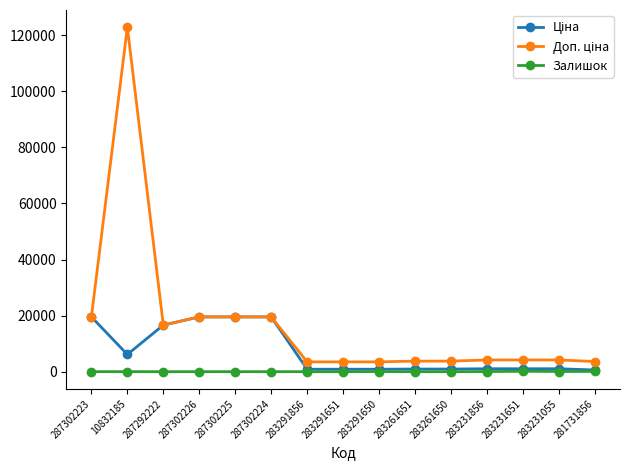

What is the difference between the maximum and minimum values in the Залишок series?

151.0